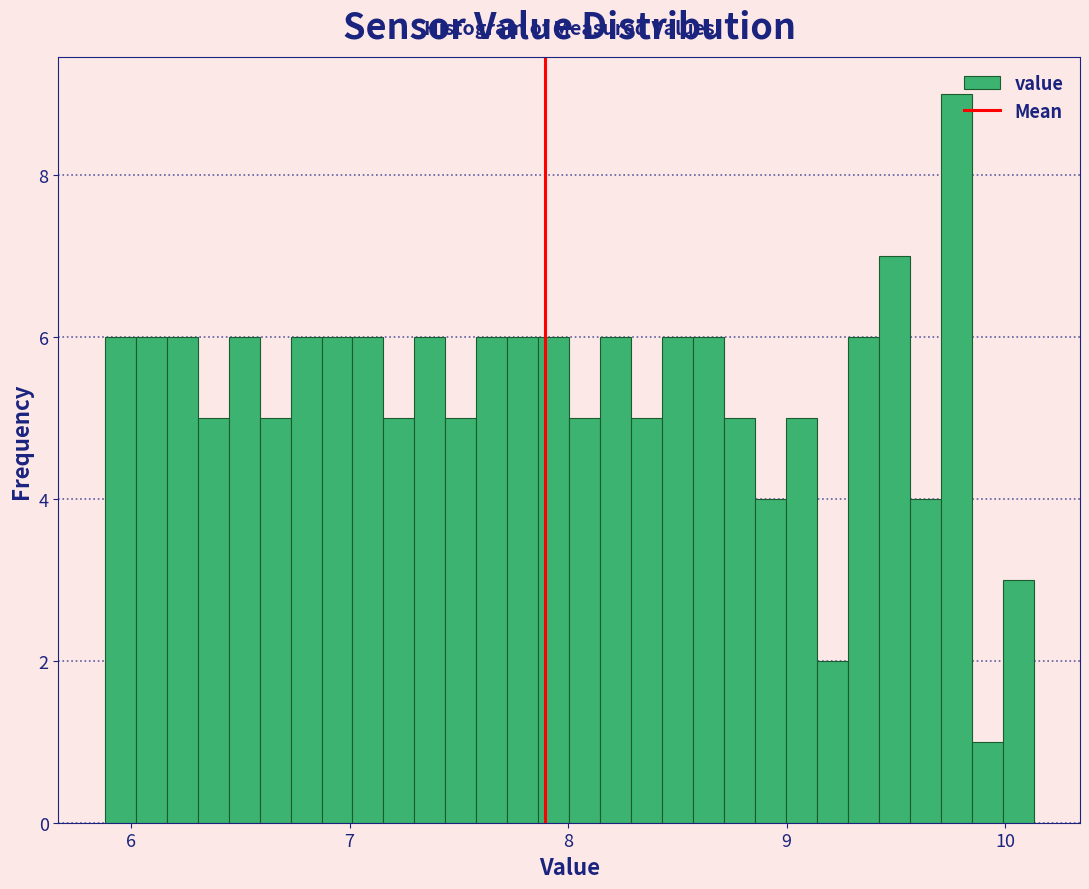

Read against the x-axis, roughly where is the centre of the tallest bar?

9.8